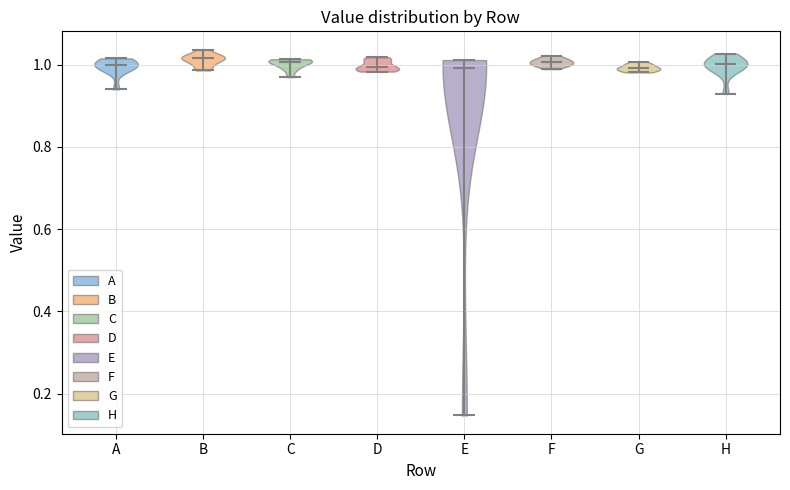

Reading left to right, read every violin against the y-axis: where its median line is, and the lowest and highest points it reaches. The values are not printed on the chart, so give them approximately, as read against the axis.

A: median line 1.00, lowest point 0.94, highest point 1.02
B: median line 1.02, lowest point 0.98, highest point 1.04
C: median line 1.00, lowest point 0.96, highest point 1.02
D: median line 1.00, lowest point 0.98, highest point 1.02
E: median line 1.00, lowest point 0.14, highest point 1.02
F: median line 1.00, lowest point 0.98, highest point 1.02
G: median line 1.00, lowest point 0.98, highest point 1.00
H: median line 1.00, lowest point 0.92, highest point 1.02